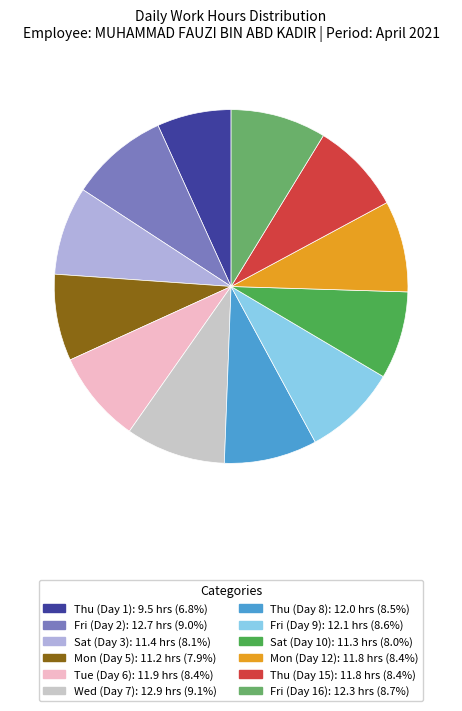

Which category has the smallest portion of the pie?

Thu (Day 1)